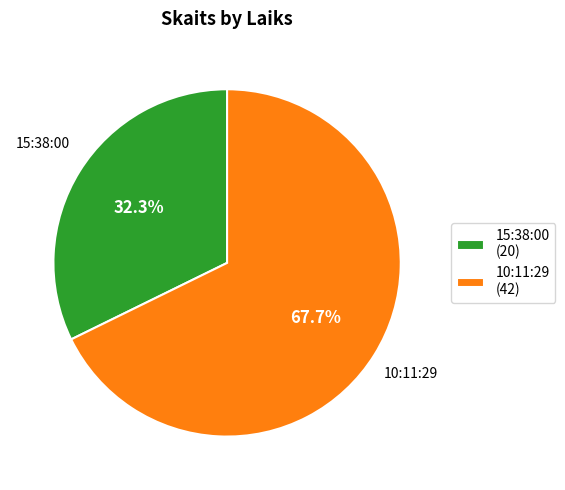

To the nearest percent, what portion does 10:11:29 represent?

68%